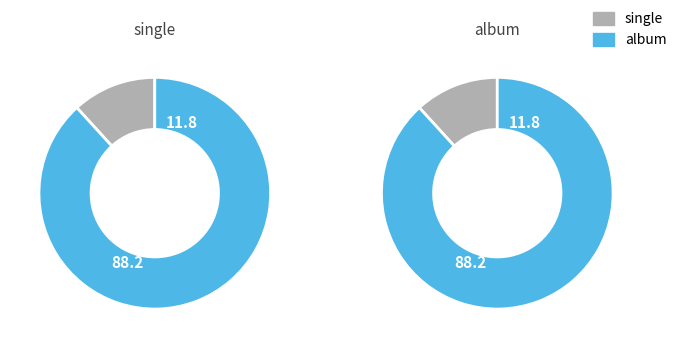

The single slice represents 12% of the pie. True or false?

True